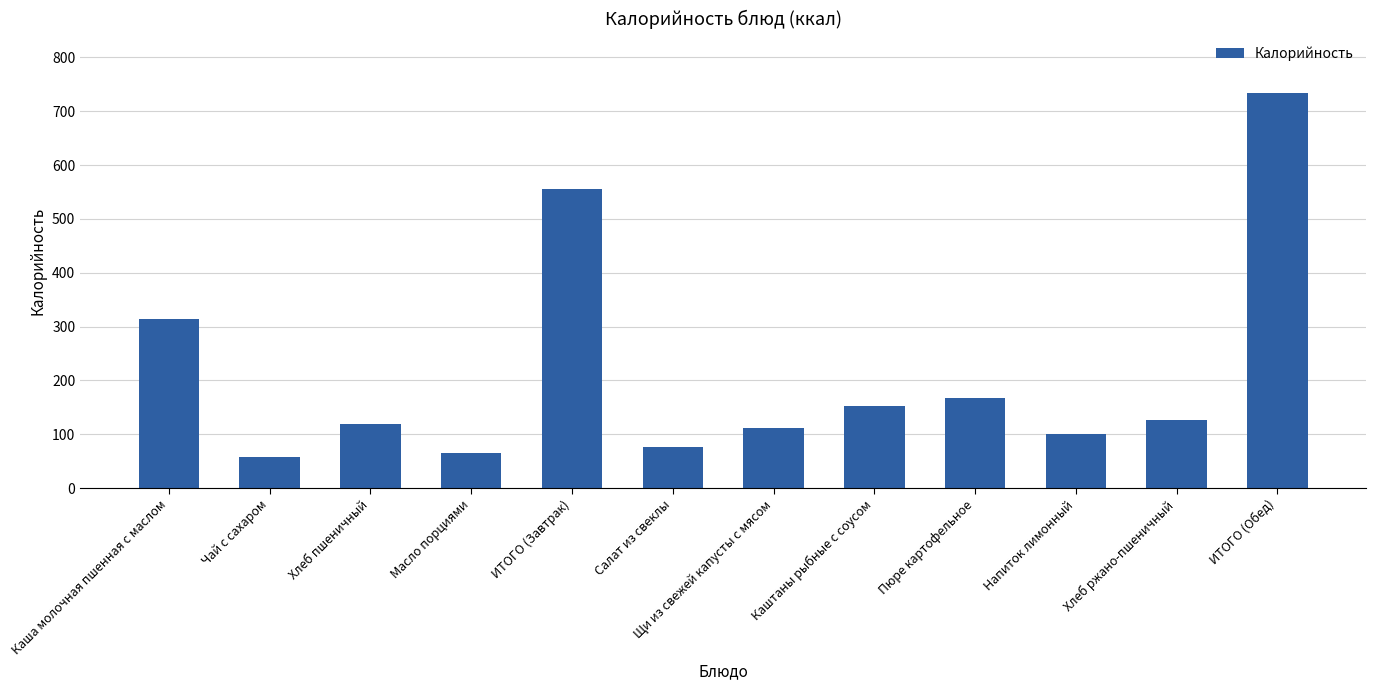

What is the ratio of the value at ИТОГО (Завтрак) to the value at Чай с сахаром?

9.8